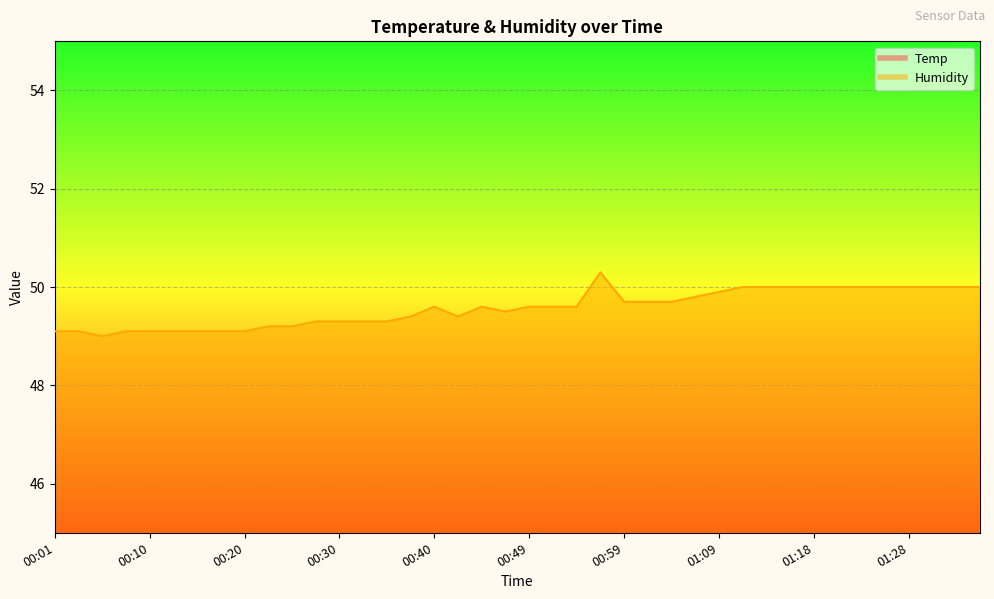

Where is Humidity nearest to the value 49?

00:05